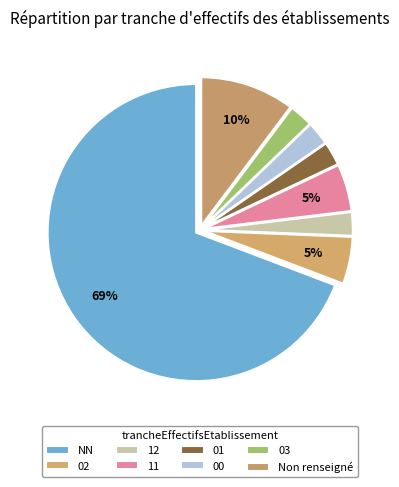

To the nearest percent, what portion does 02 represent?

5%